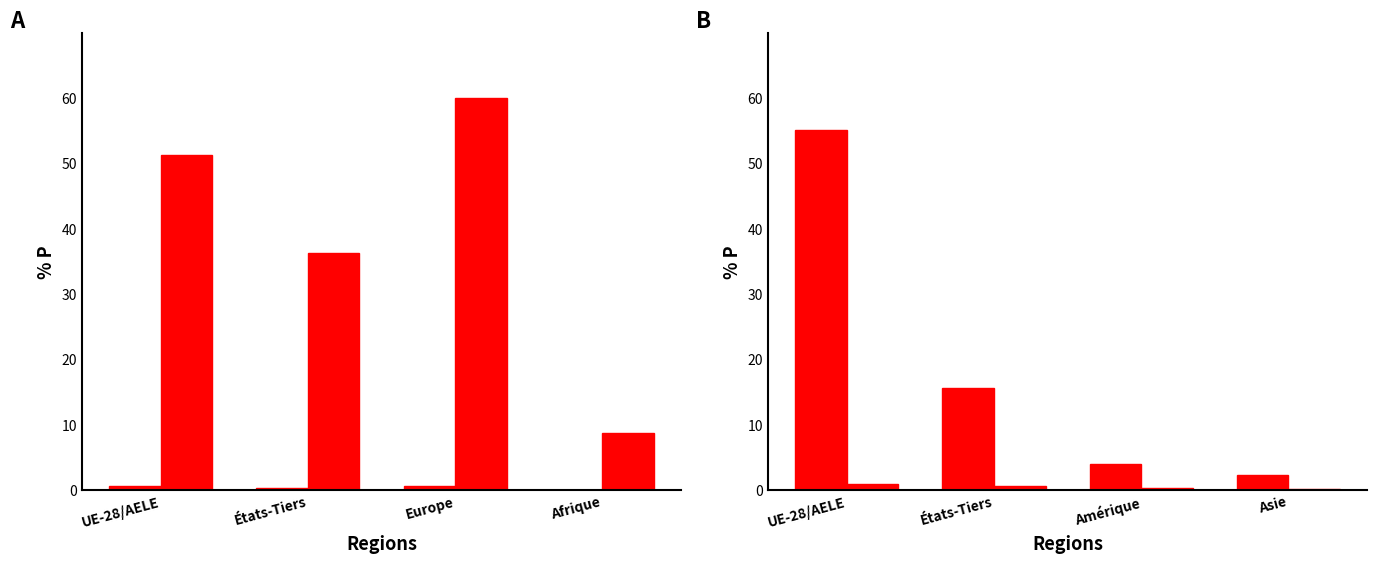

At how many categories does at least one series exceed 28?

3